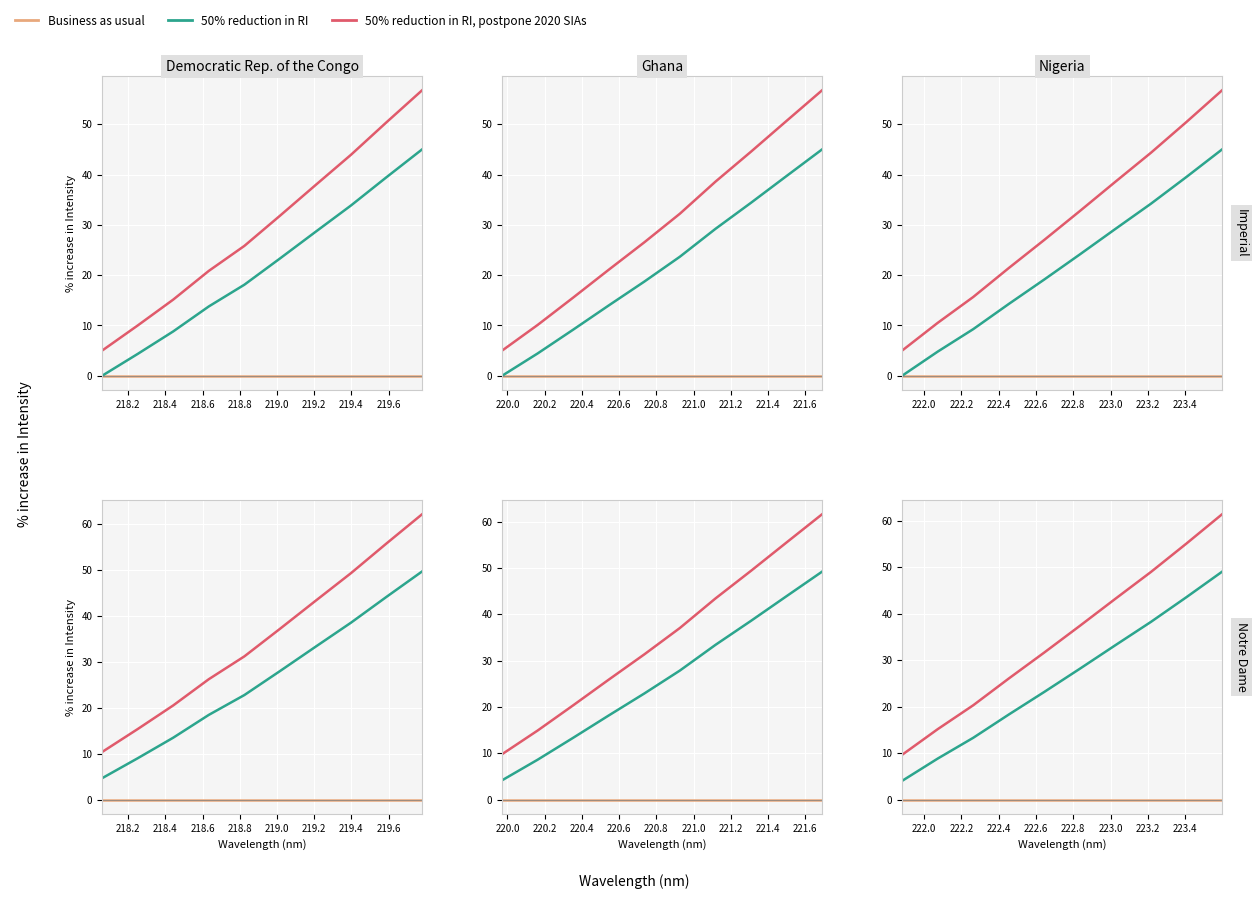

The 50% reduction in RI, postpone 2020 SIAs series shows 73.1 at 219.2. True or false?

False